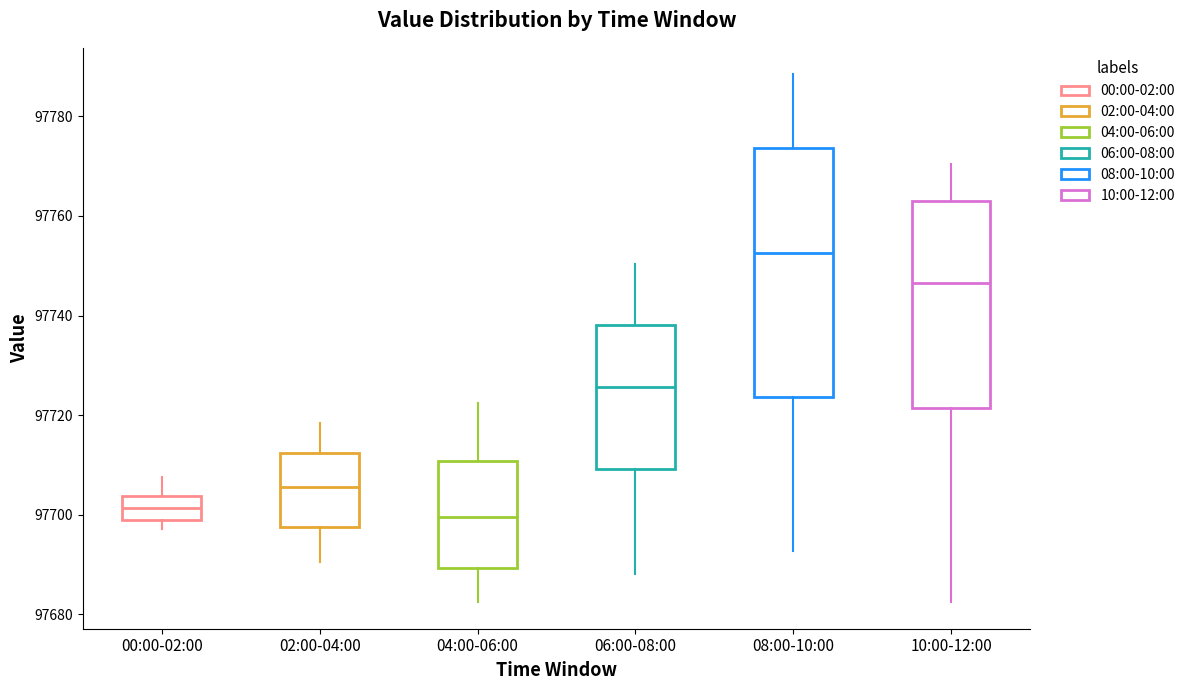

Which box's median line is the highest?

08:00-10:00